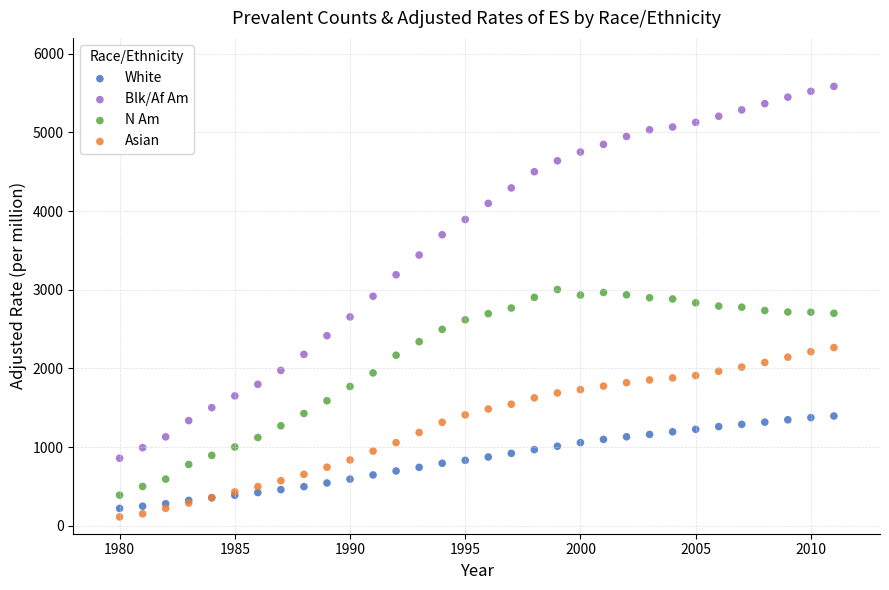

What is the X range (max minus min) for the scatter plot?

31.0